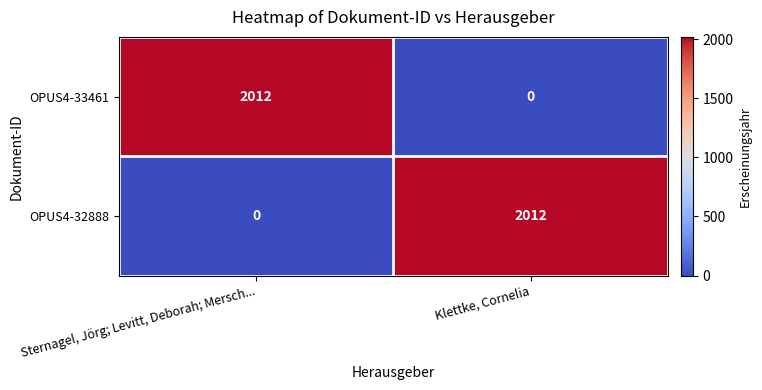

What is the difference between the highest and lowest values at Sternagel, Jörg; Levitt, Deborah; Mersch...?

2012